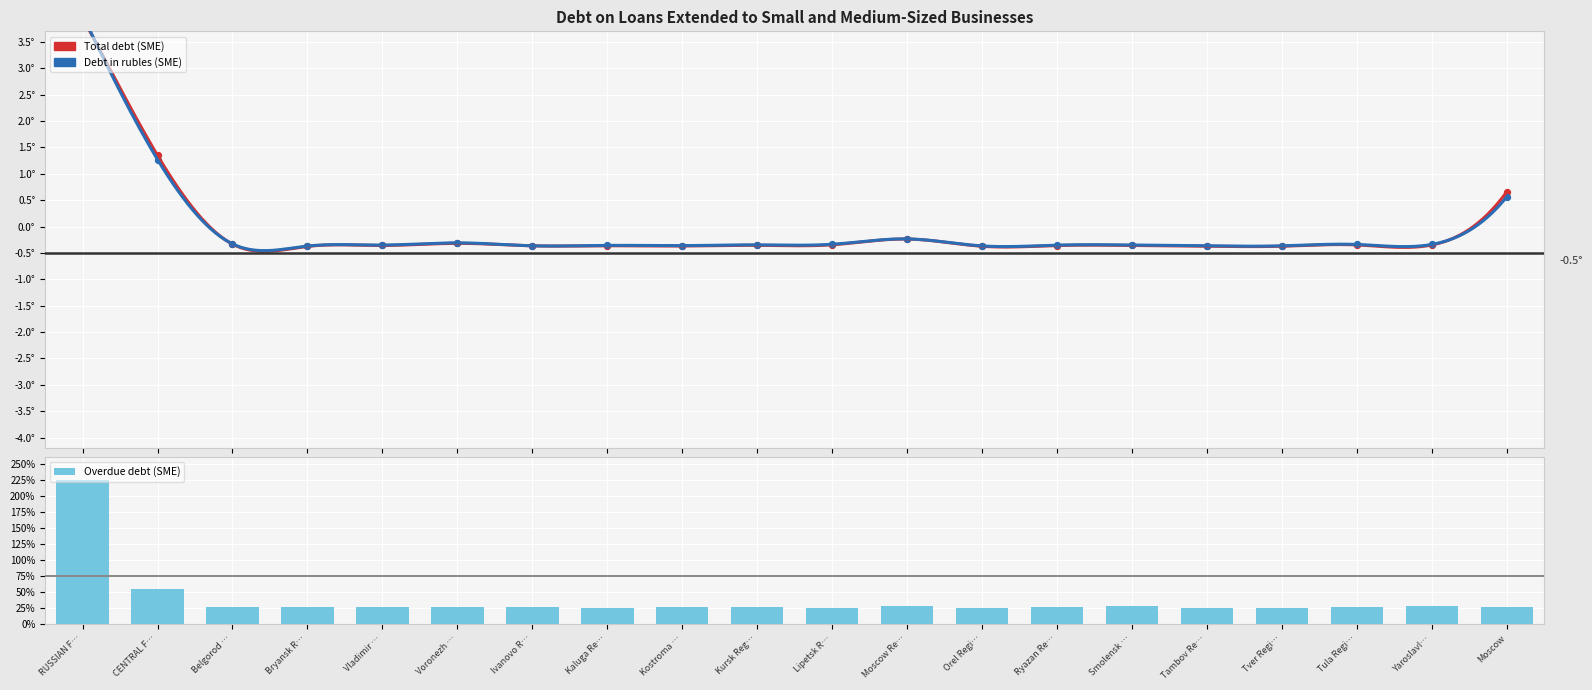

Which series contains the lowest Y value?

Total debt (SME)